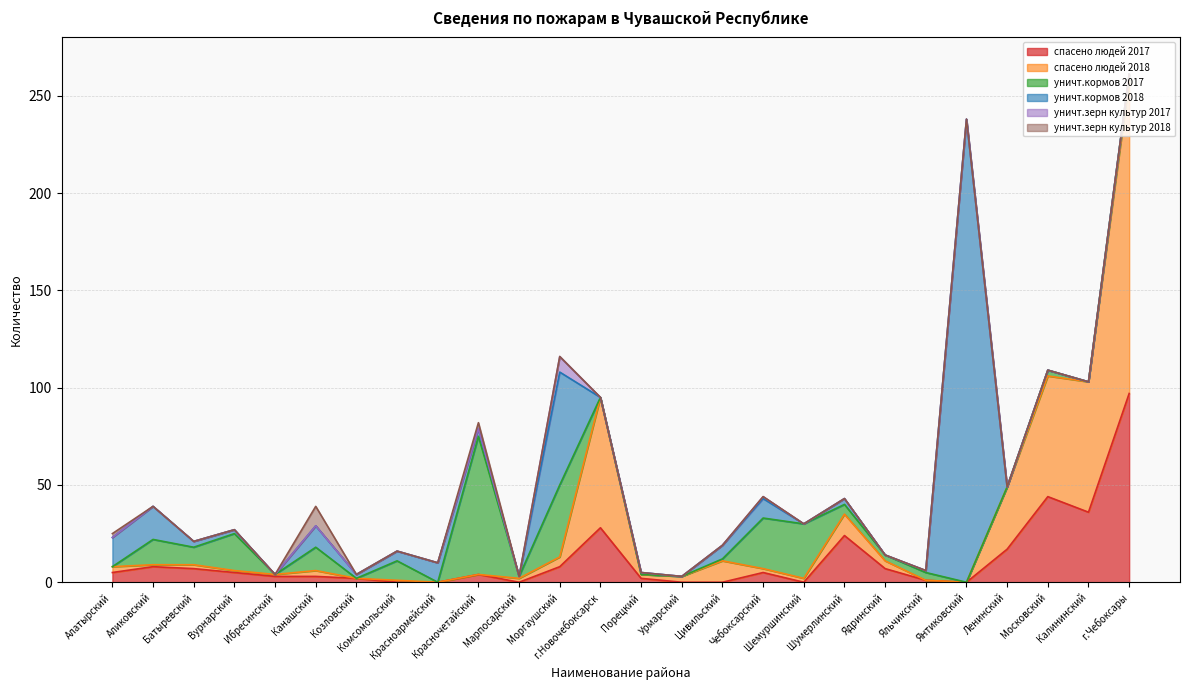

How many data points in спасено людей 2017 are less than 5?

13